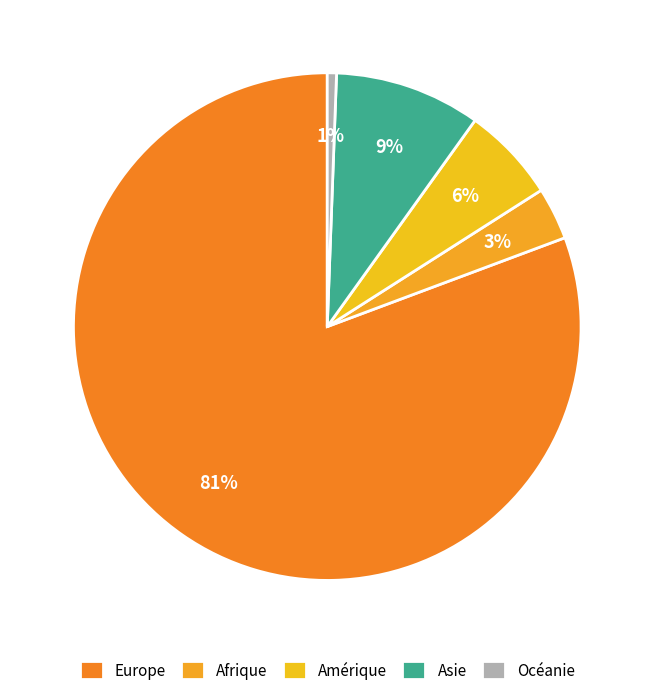

What is the ratio of the value at Amérique to the value at Asie?

0.7